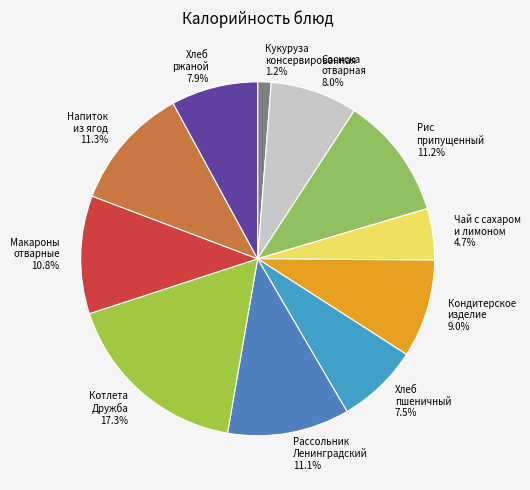

Which category has the biggest portion of the pie?

Котлета
Дружба